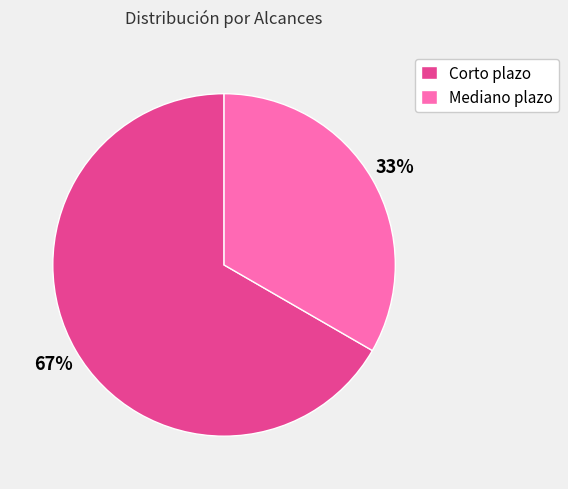

Which has a higher value, Corto plazo or Mediano plazo?

Corto plazo